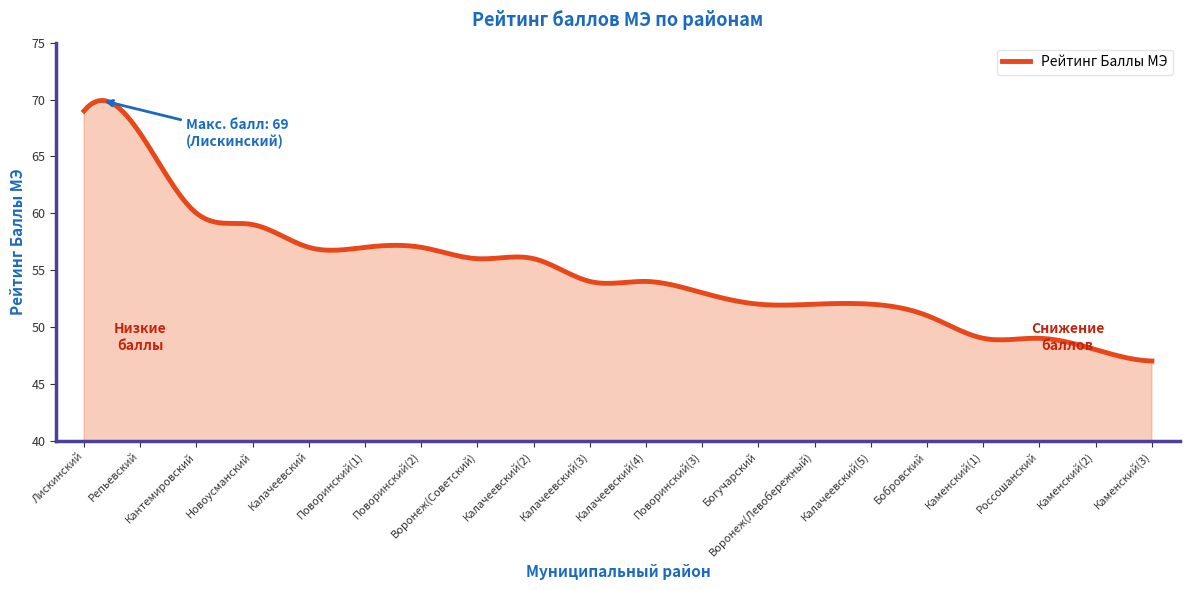

What is the smallest value displayed?

47.0